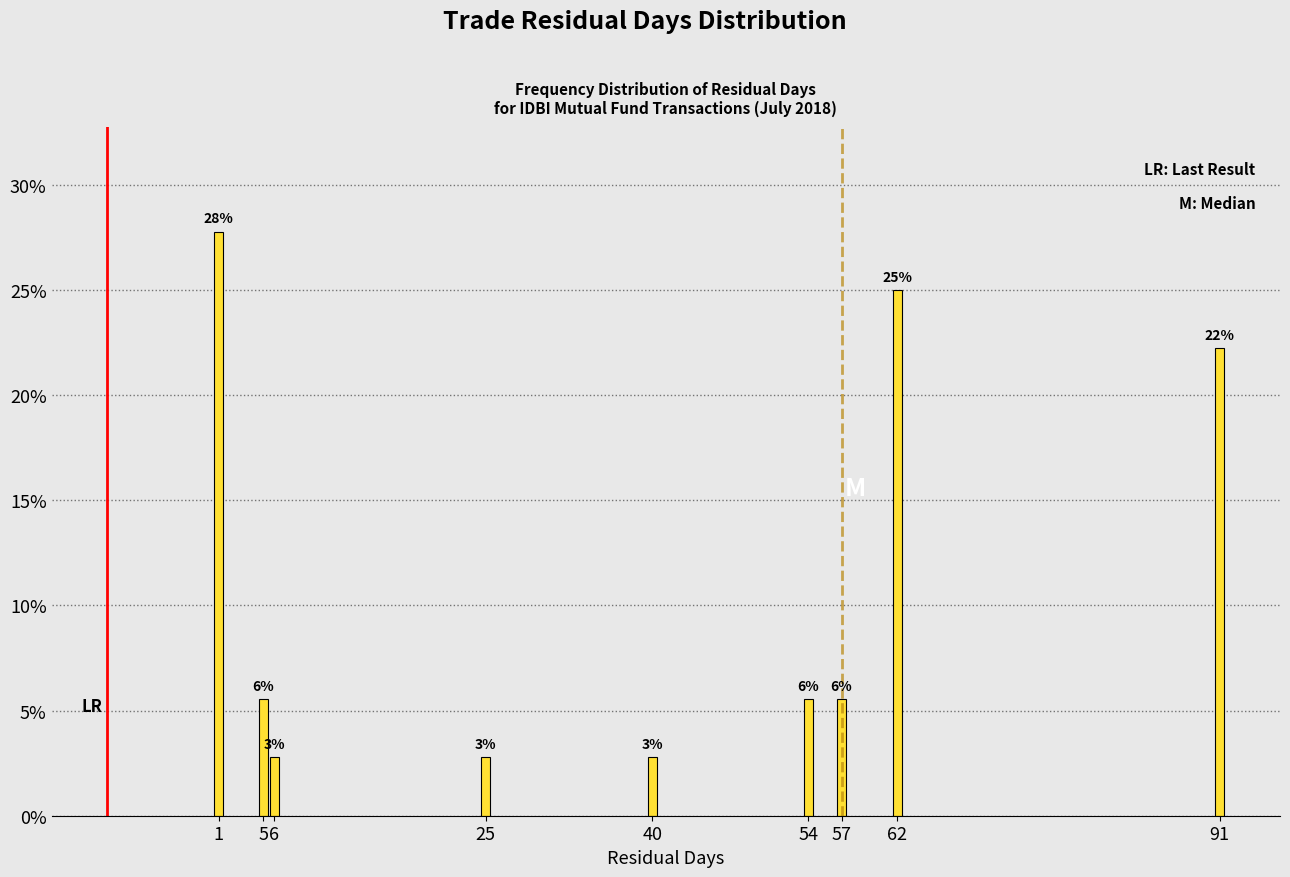

How many bars are there in total?

9